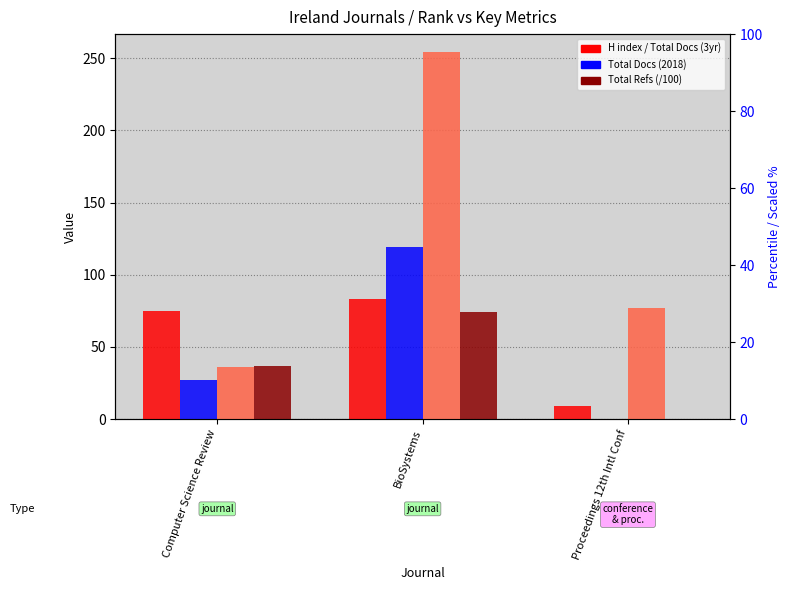

Reading right to left, transcribe all the data shown in this chart.

H index: 9.0	83.0	75.0
Total Docs. (2018): 0.0	119.0	27.0
Total Docs. (3years): 77.0	254.0	36.0
Total Refs. (/100): 0.0	74.3	37.0